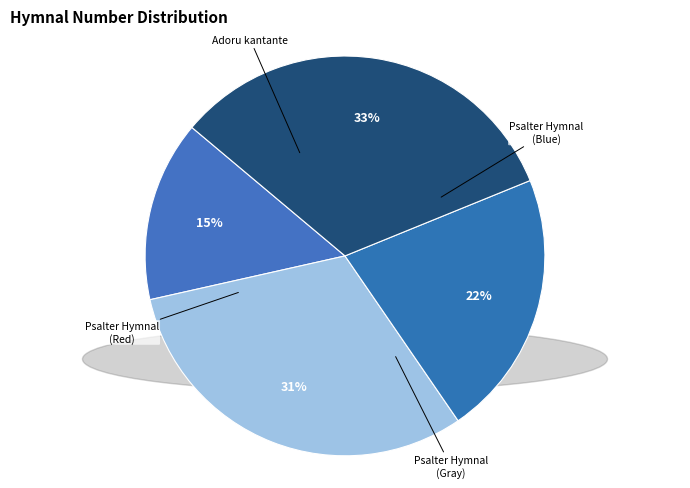

Which category has the biggest portion of the pie?

Psalter Hymnal (Red)